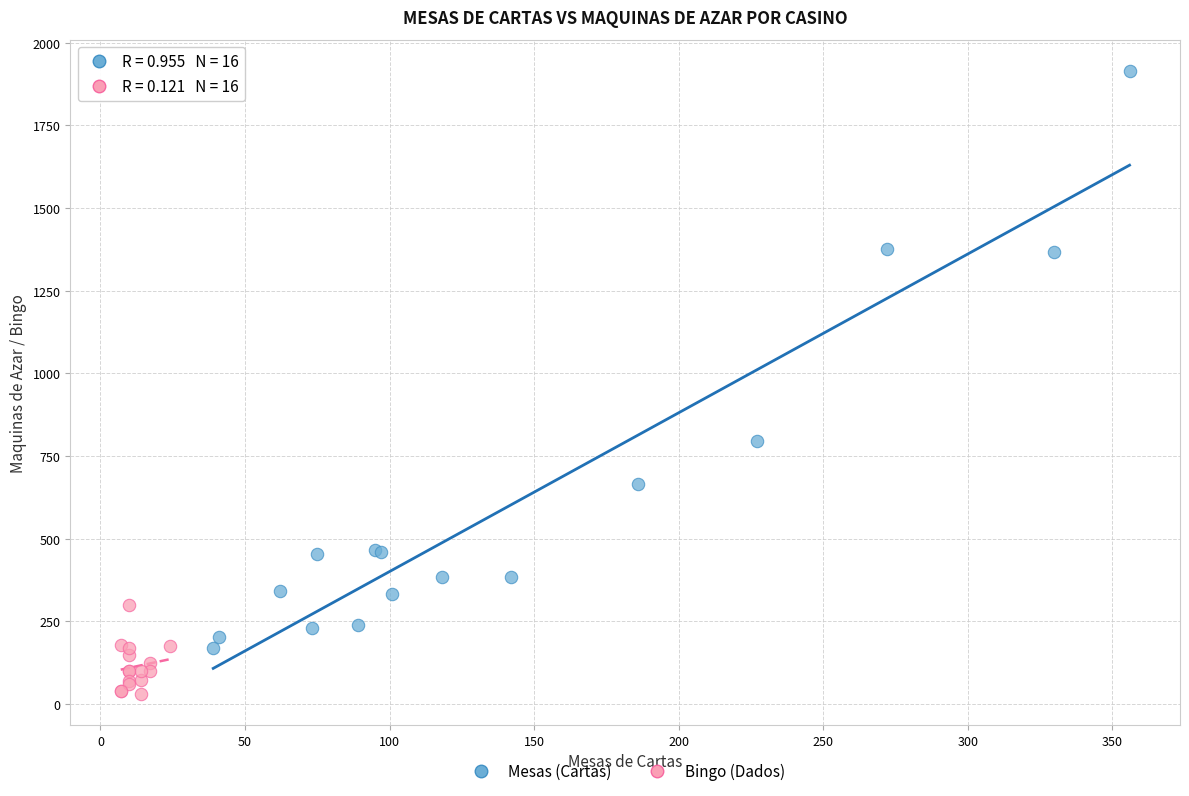

Which series reaches the minimum Y coordinate?

Bingo (Dados)